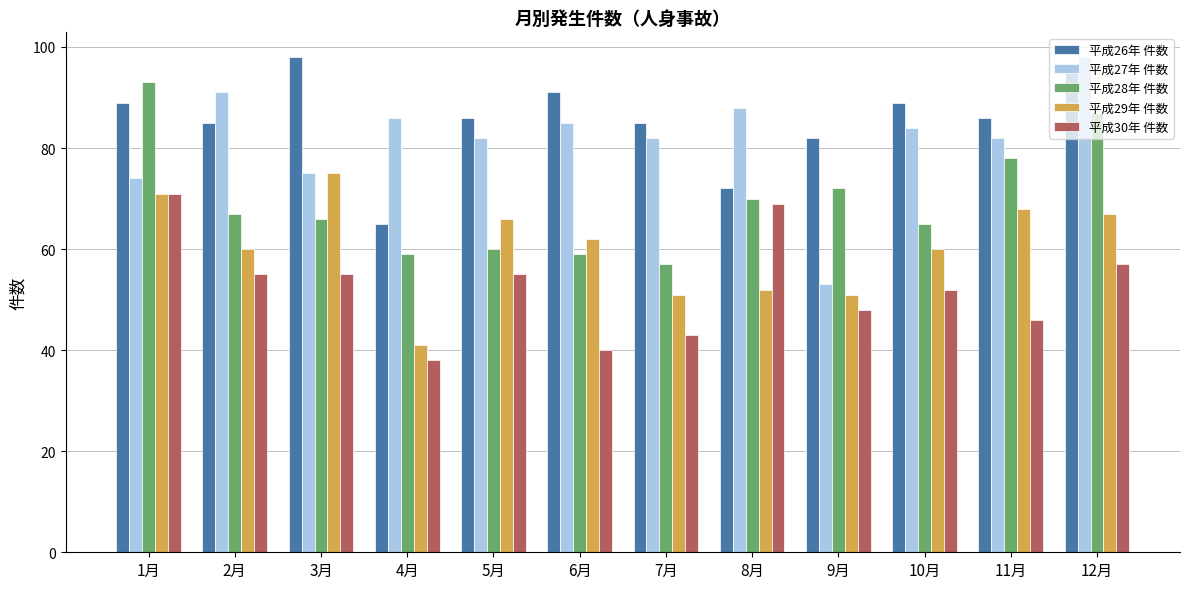

At how many categories does at least one series exceed 55?

12